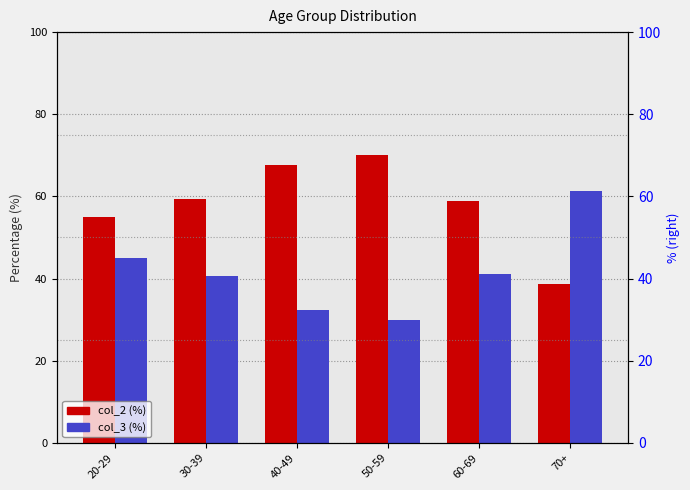

Between 20-29 and 50-59, which is larger?

50-59